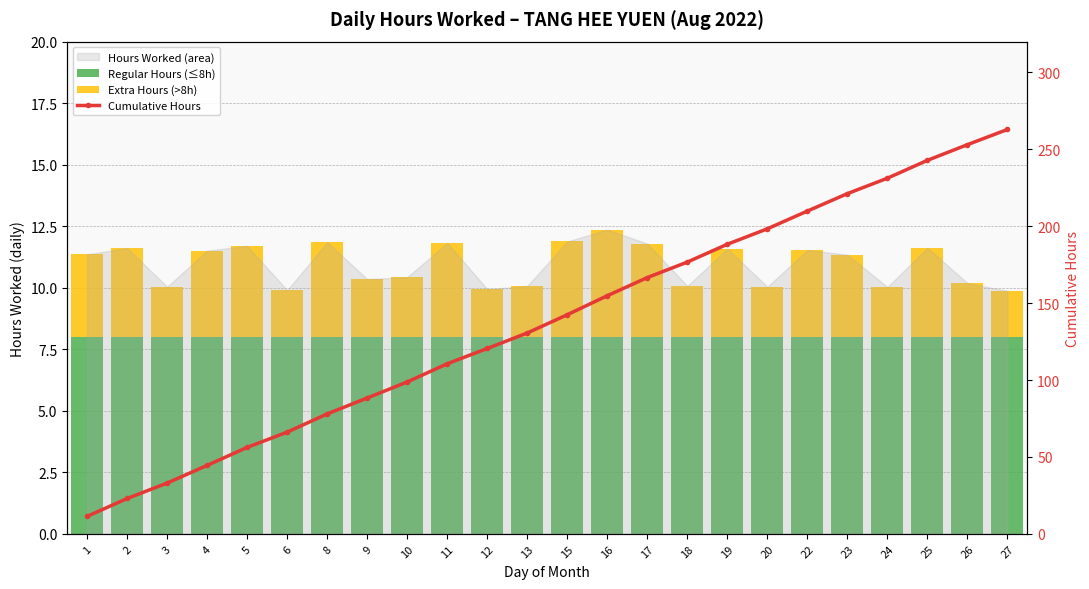

Which has a higher value, 2 or 15?

2